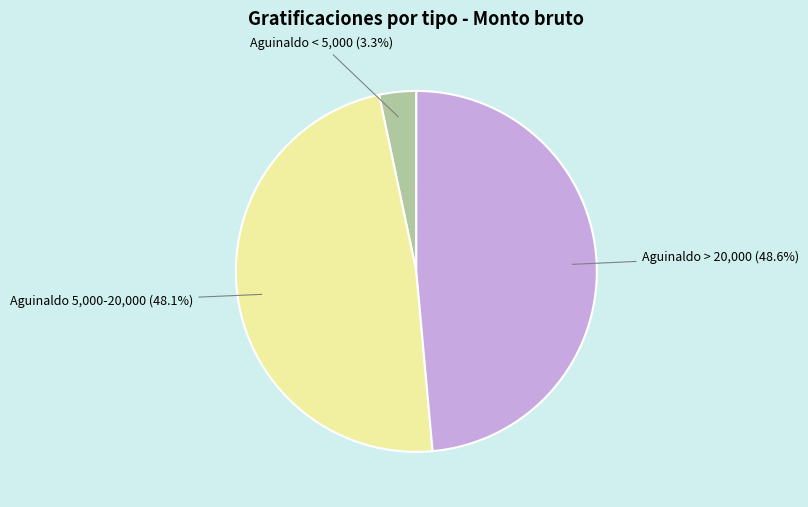

Is there any slice that represents more than half of the pie?

No